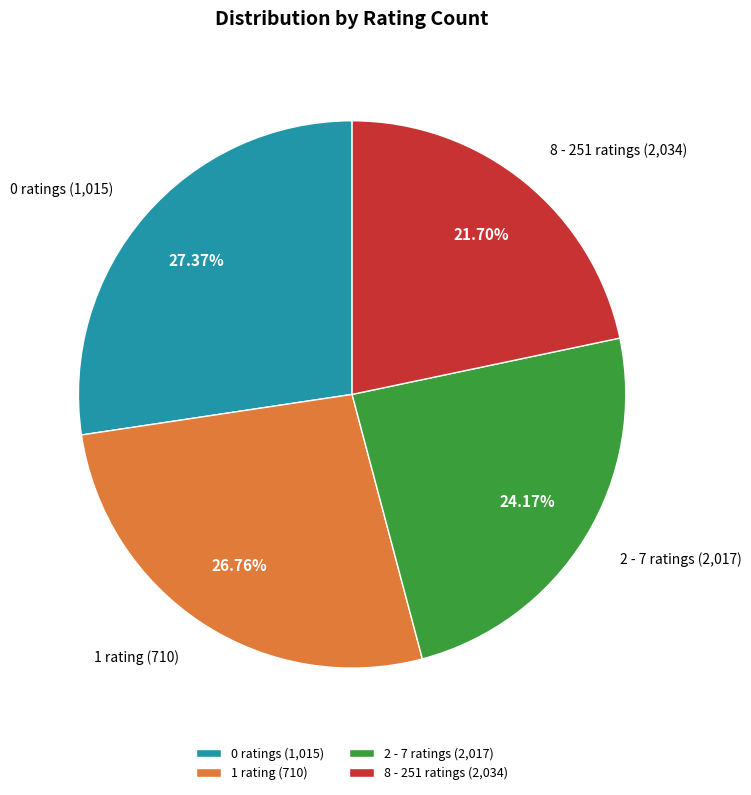

What percentage is NOT represented by 2 - 7 ratings (2,017)?

75.8%